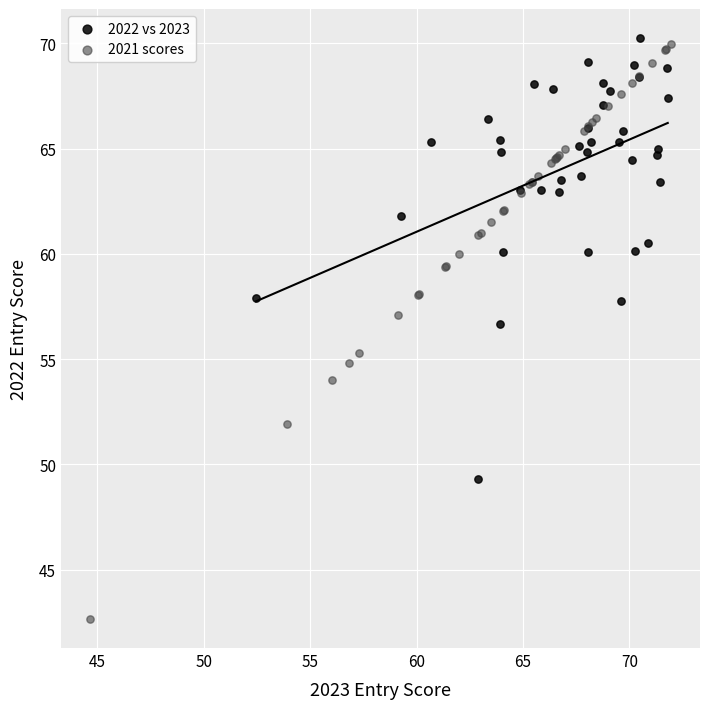

Which series contains the lowest Y value?

2021 scores